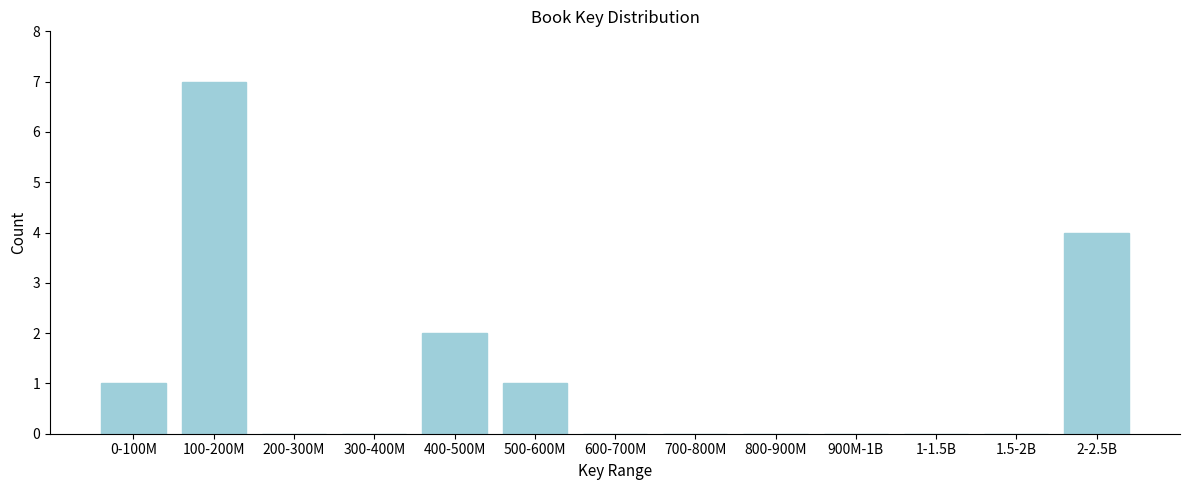

Reading right to left, list all the values displayed in this chart.

2-2.5B=4	1.5-2B=0	1-1.5B=0	900M-1B=0	800-900M=0	700-800M=0	600-700M=0	500-600M=1	400-500M=2	300-400M=0	200-300M=0	100-200M=7	0-100M=1